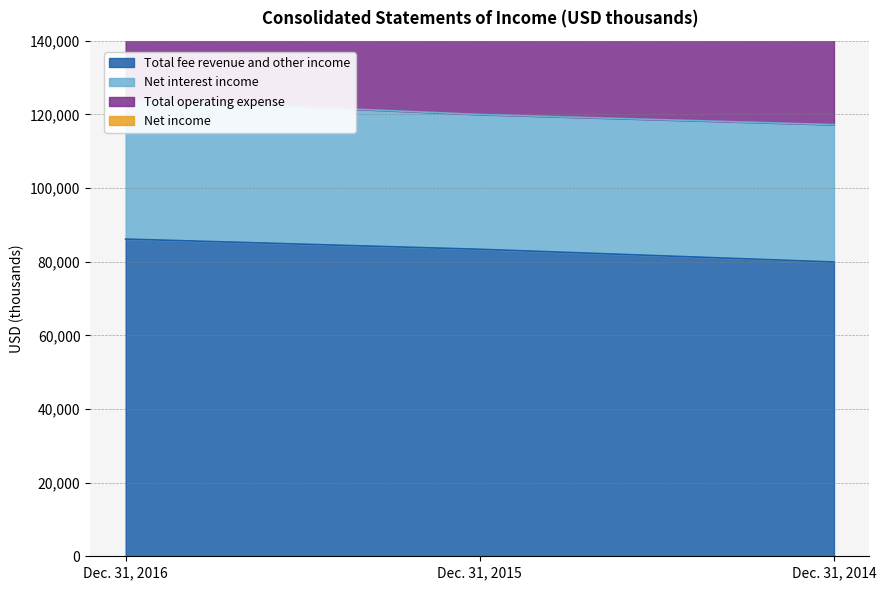

The value of Total fee revenue and other income at Dec. 31, 2015 is 142452. True or false?

False